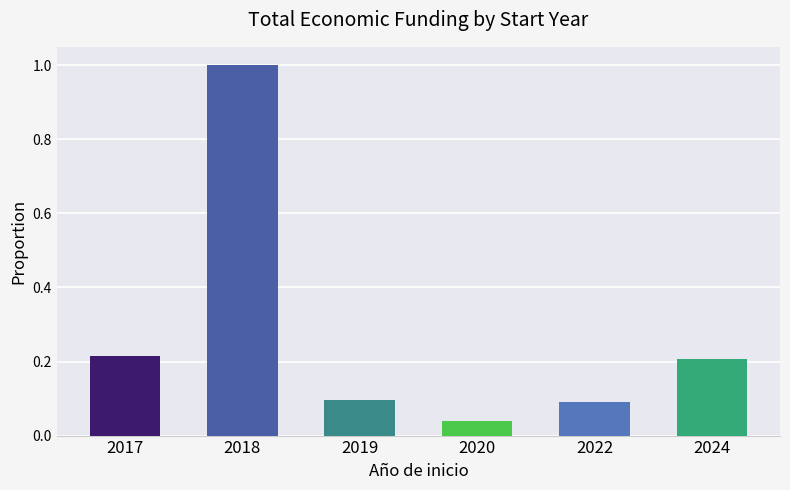

What is the sum of the values at 2018 and 2019?

1.1